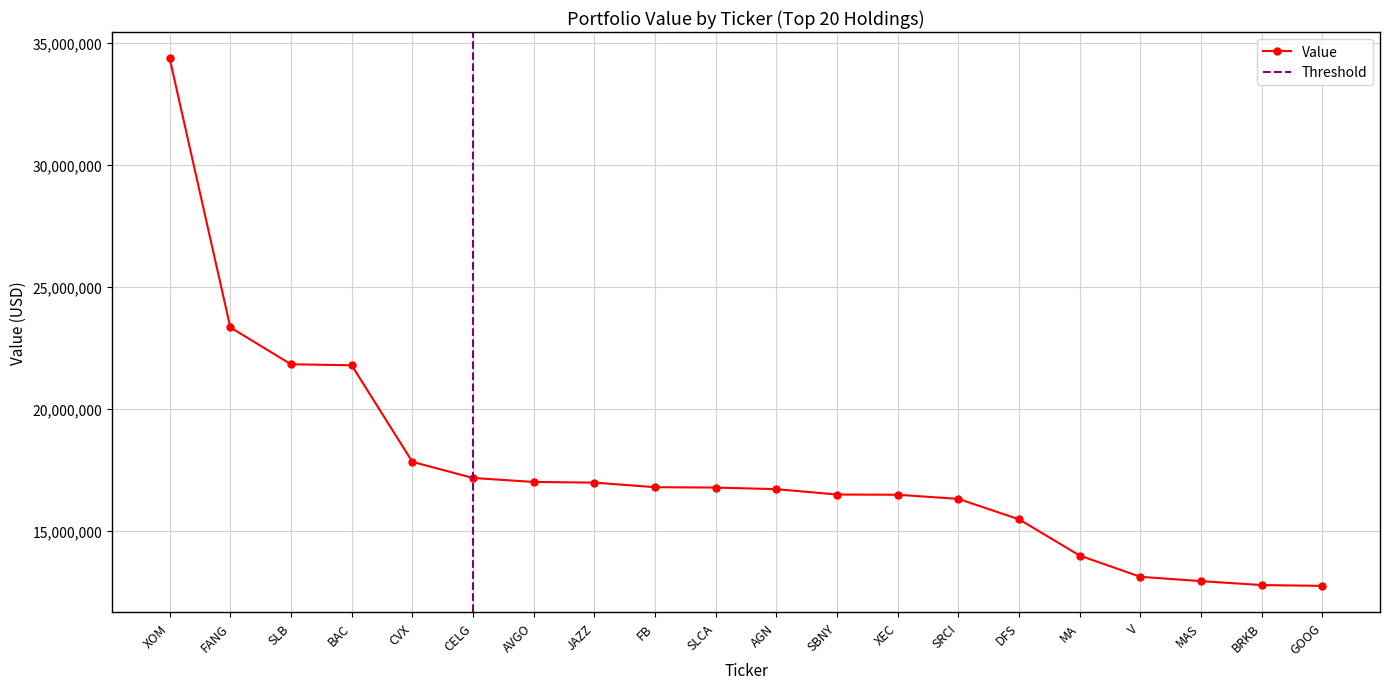

Which category has the highest value across all series?

XOM